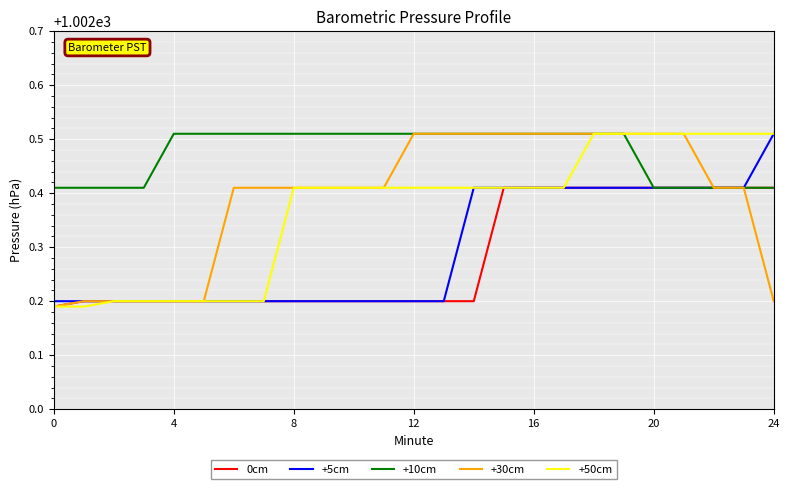

What are all the series names shown in the legend?

0cm, +5cm, +10cm, +30cm, +50cm